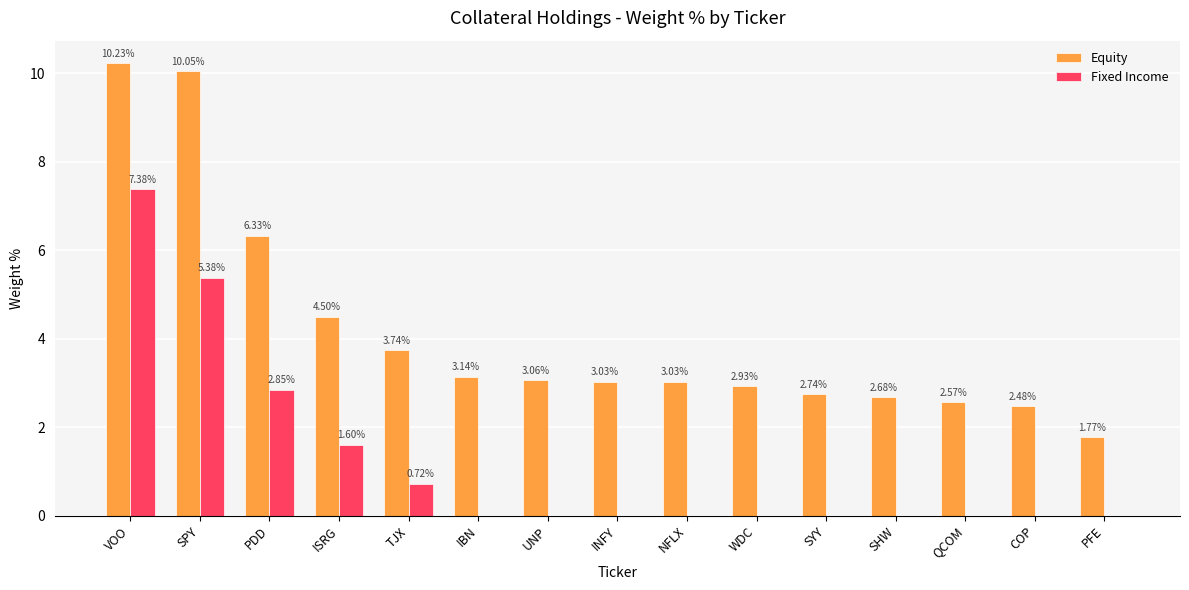

Where is Fixed Income nearest to the value 3?

PDD